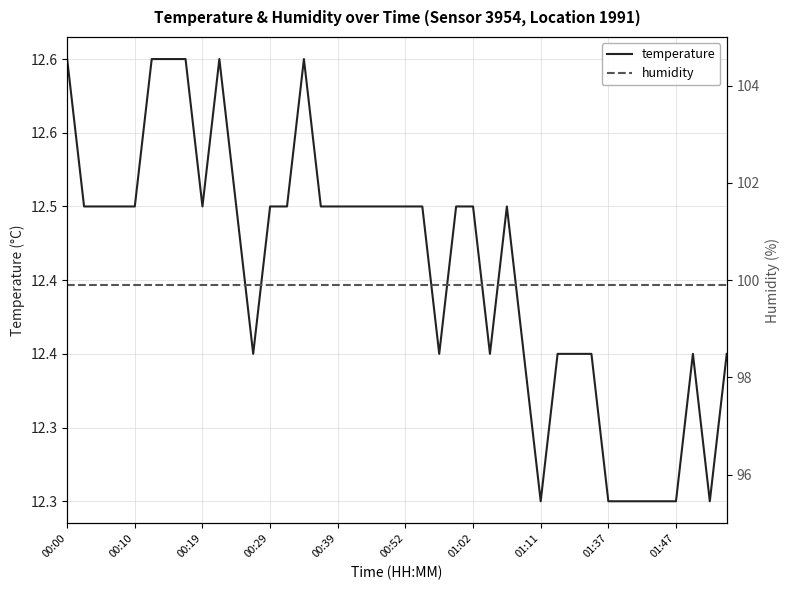

True or false: temperature has a value of 18.3 at 21.

False